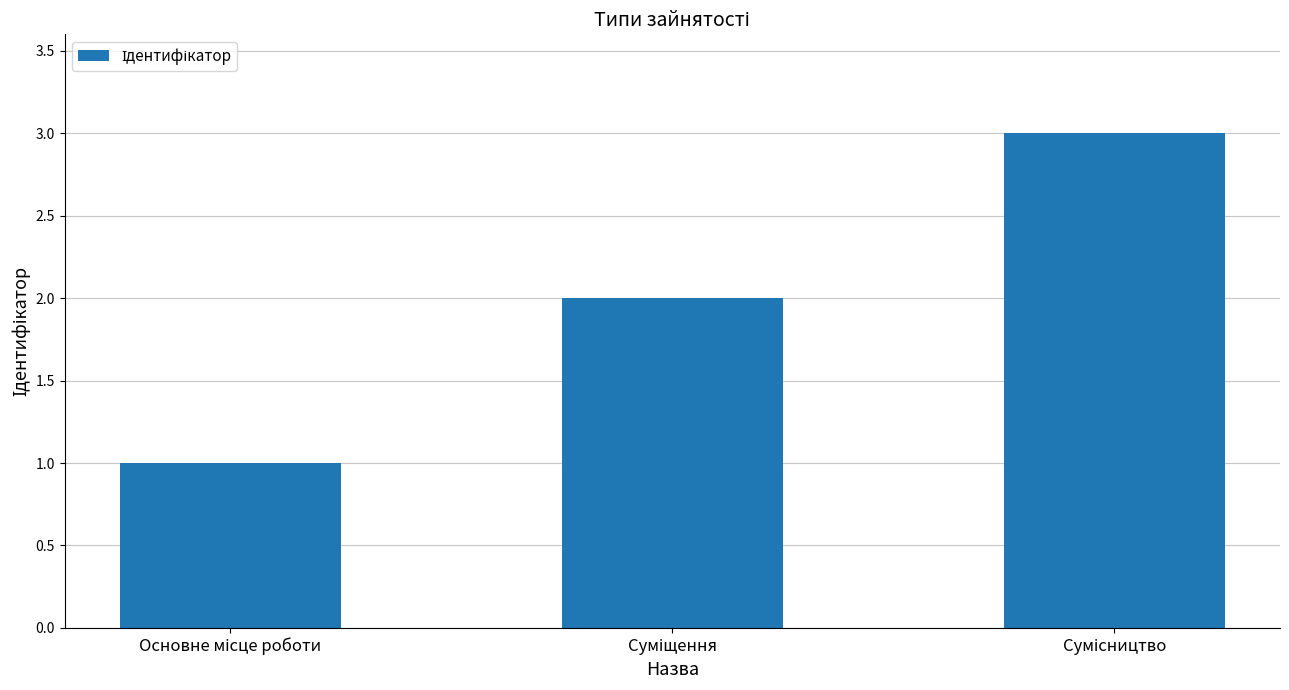

What is the sum of all values?

6